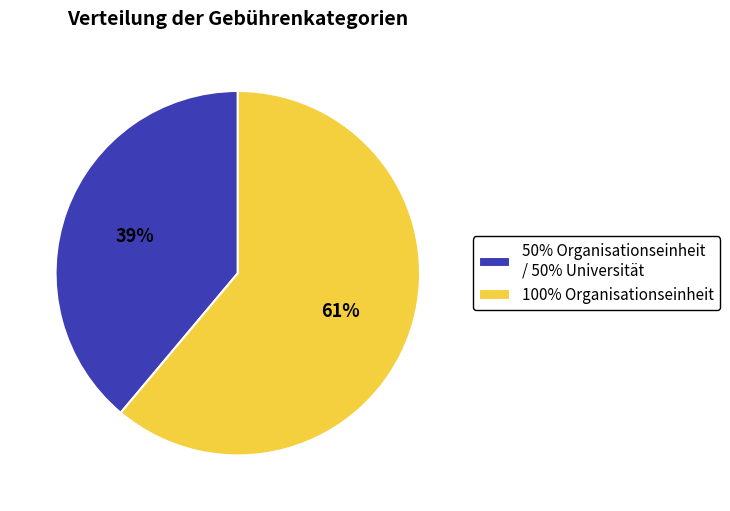

What is the largest slice in the pie chart?

100% Organisationseinheit